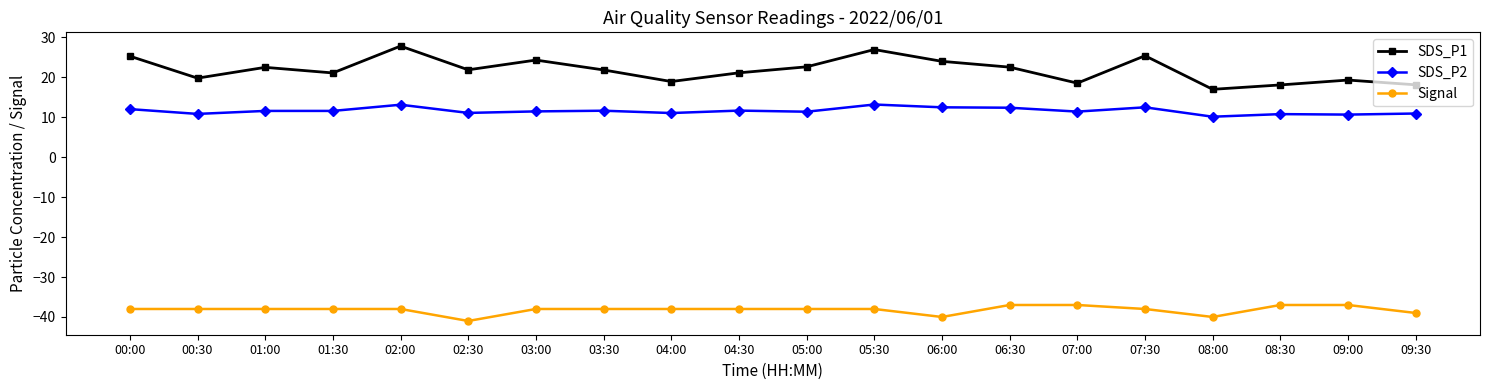

Where is the first local minimum for SDS_P1?

00:30